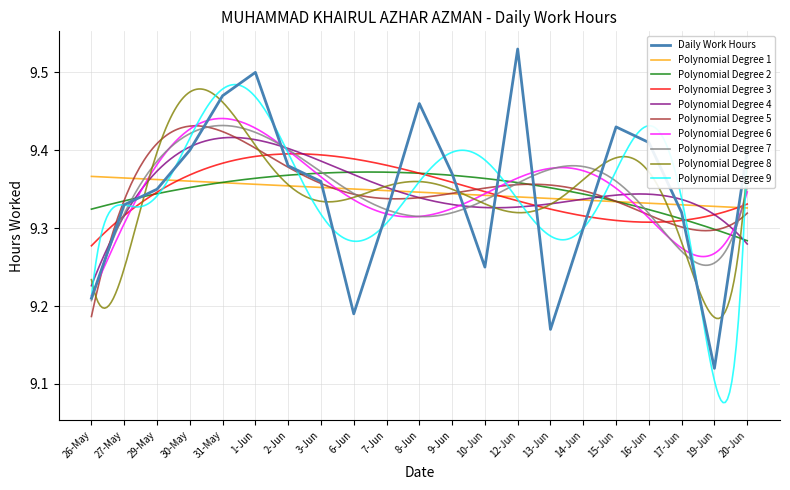

The value at 20-Jun is 16.2. True or false?

False